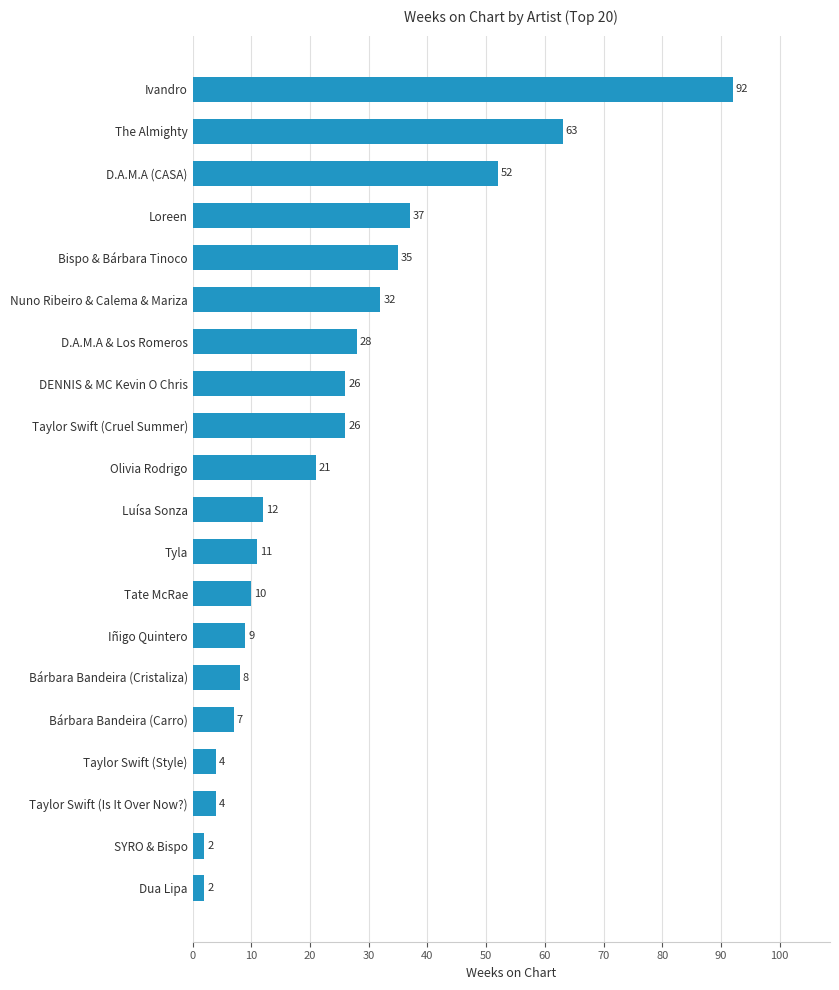

Approximately how many times larger is the value at Taylor Swift (Cruel Summer) compared to The Almighty?

0.4